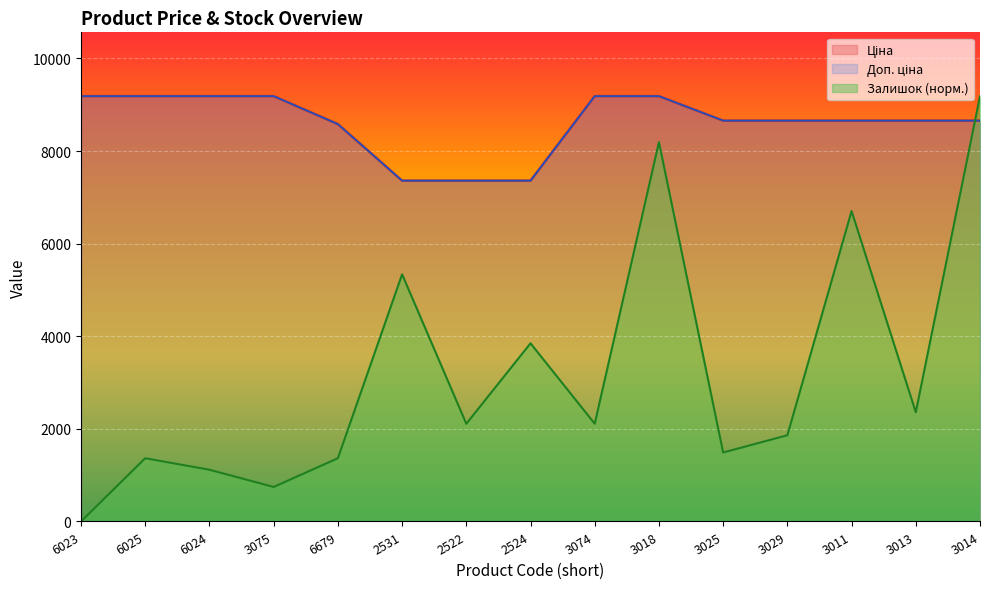

The Залишок series shows 1861.9 at 3029. True or false?

True